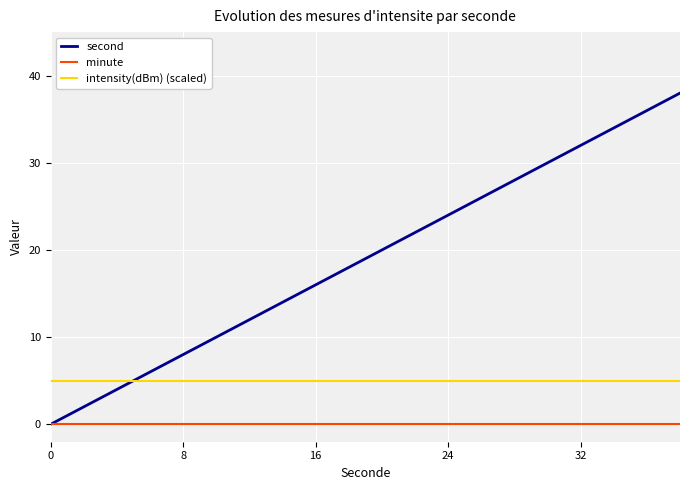

Which series has the largest range (max minus min)?

second